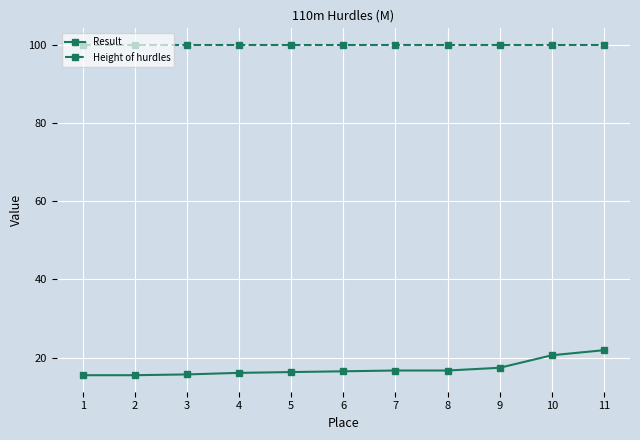

Which series has the largest total across all categories?

Height of hurdles